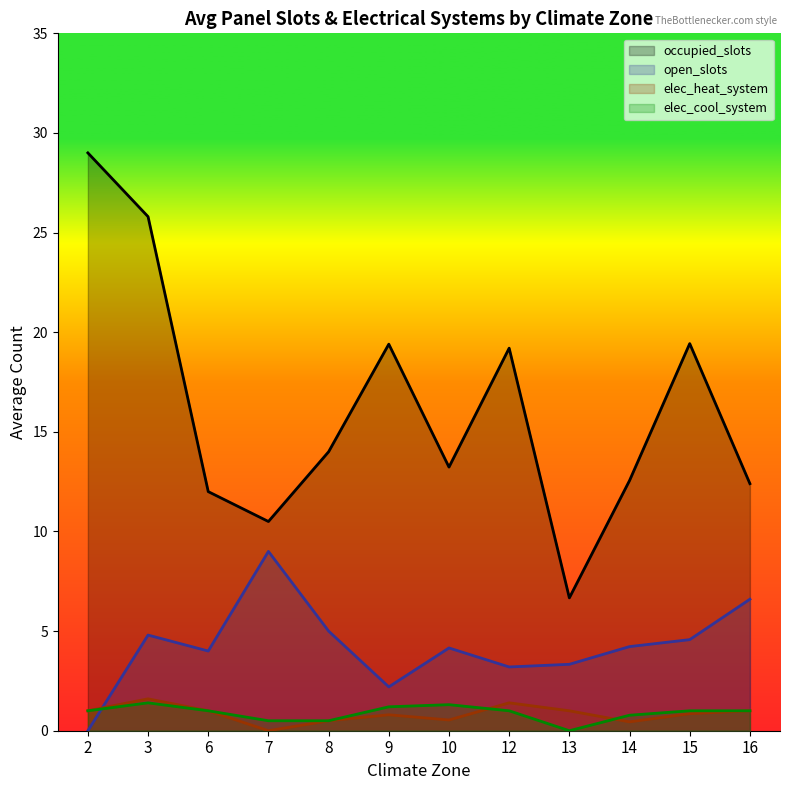

Is it true that elec_heat_system equals 2 at 3?

False